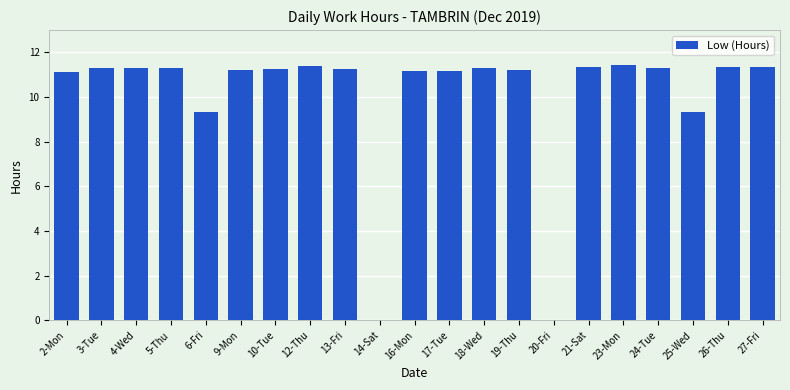

Count the number of categories in the chart.

21